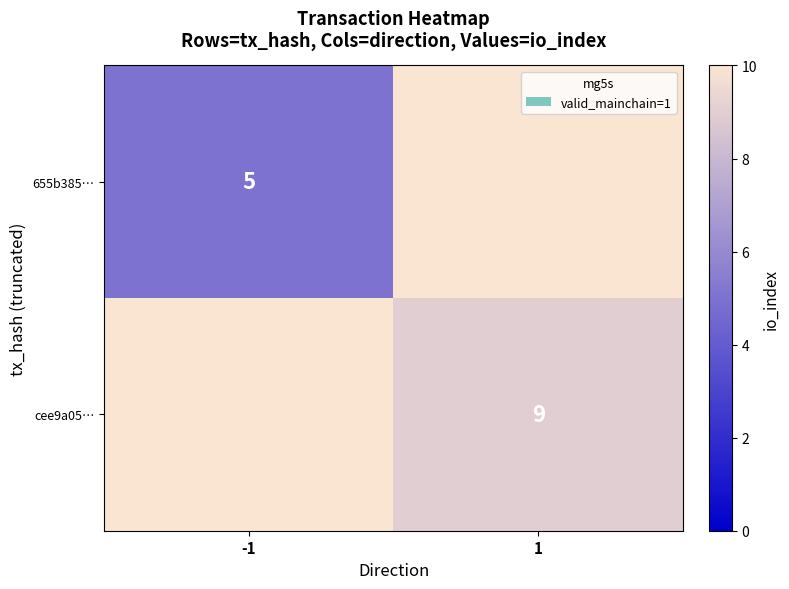

The value of cee9a05… at 1 is 6. True or false?

False